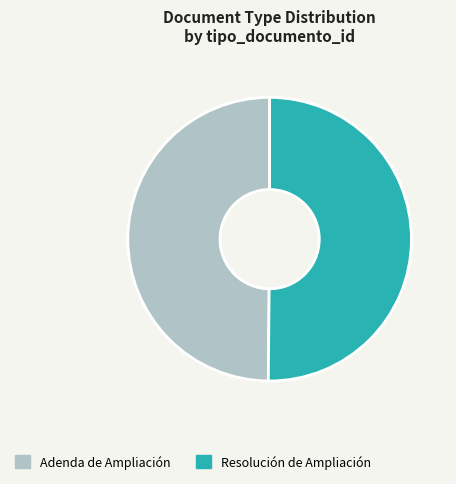

Is the sum of Adenda de Ampliación and Resolución de Ampliación greater than half?

Yes